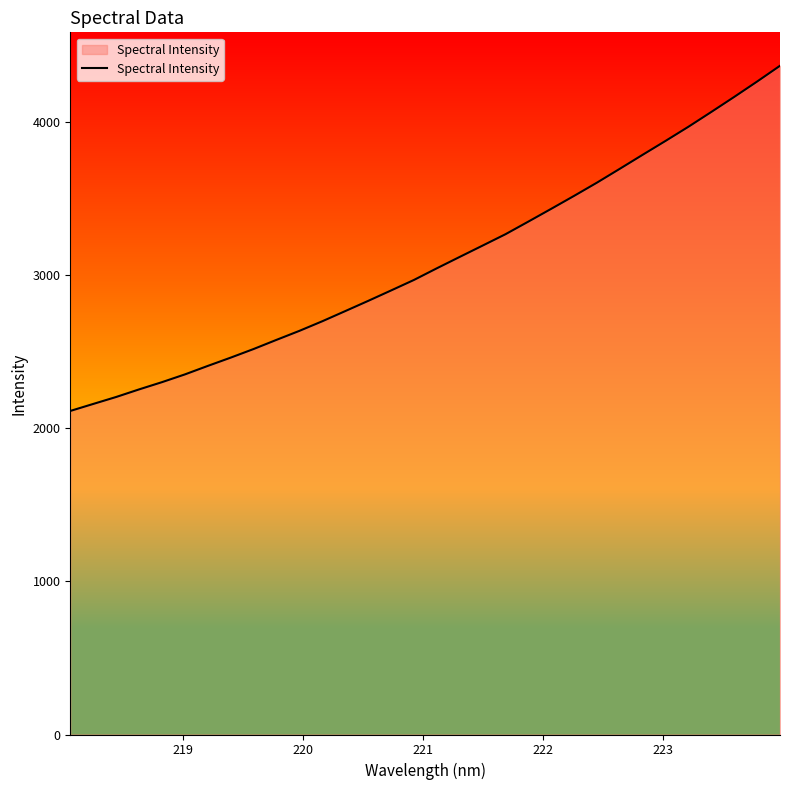

What is the difference between the maximum and minimum values?

2254.0